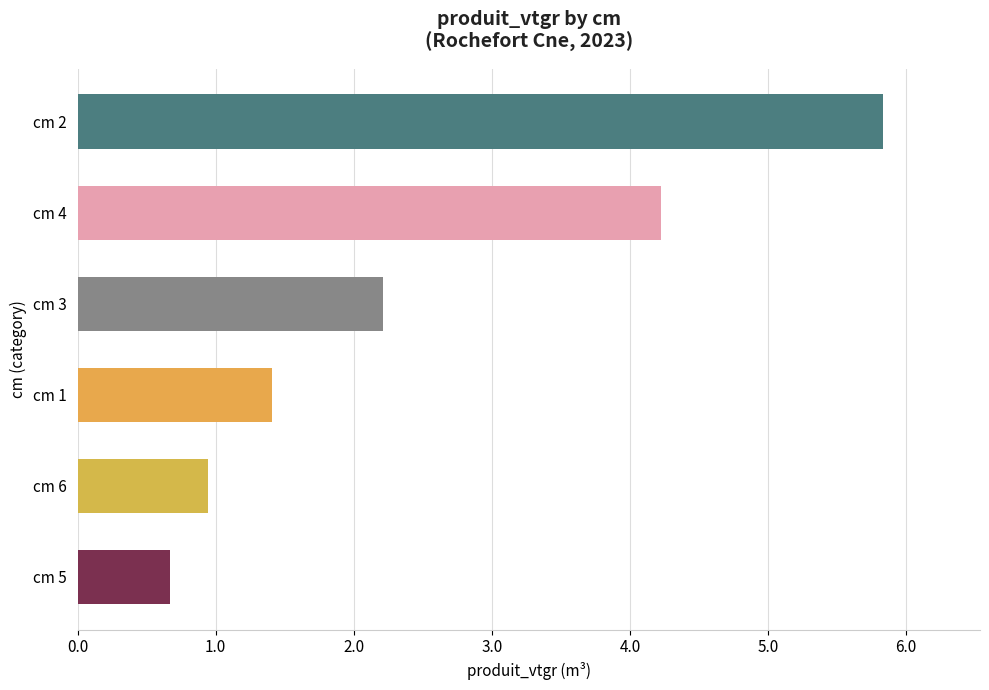

What is the minimum value shown in the chart?

0.7